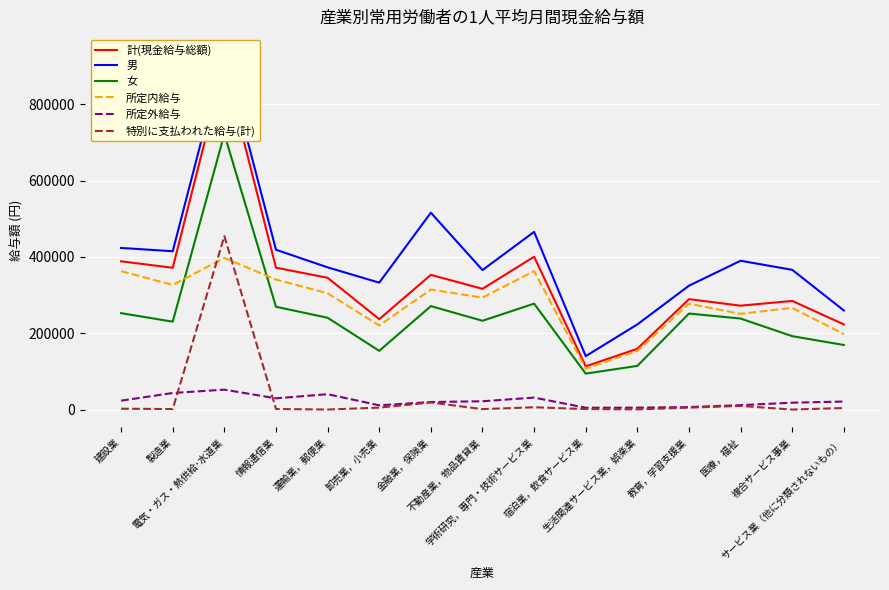

What is the approximate value of 計(現金給与総額) at サービス業（他に分類されないもの）?

223270